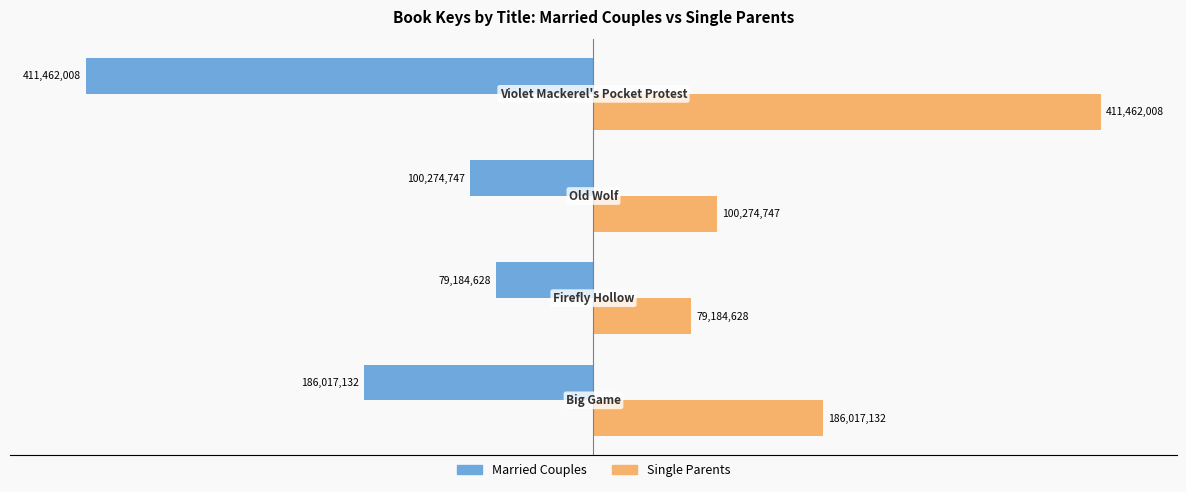

What are all the series names shown in the legend?

Married Couples, Single Parents